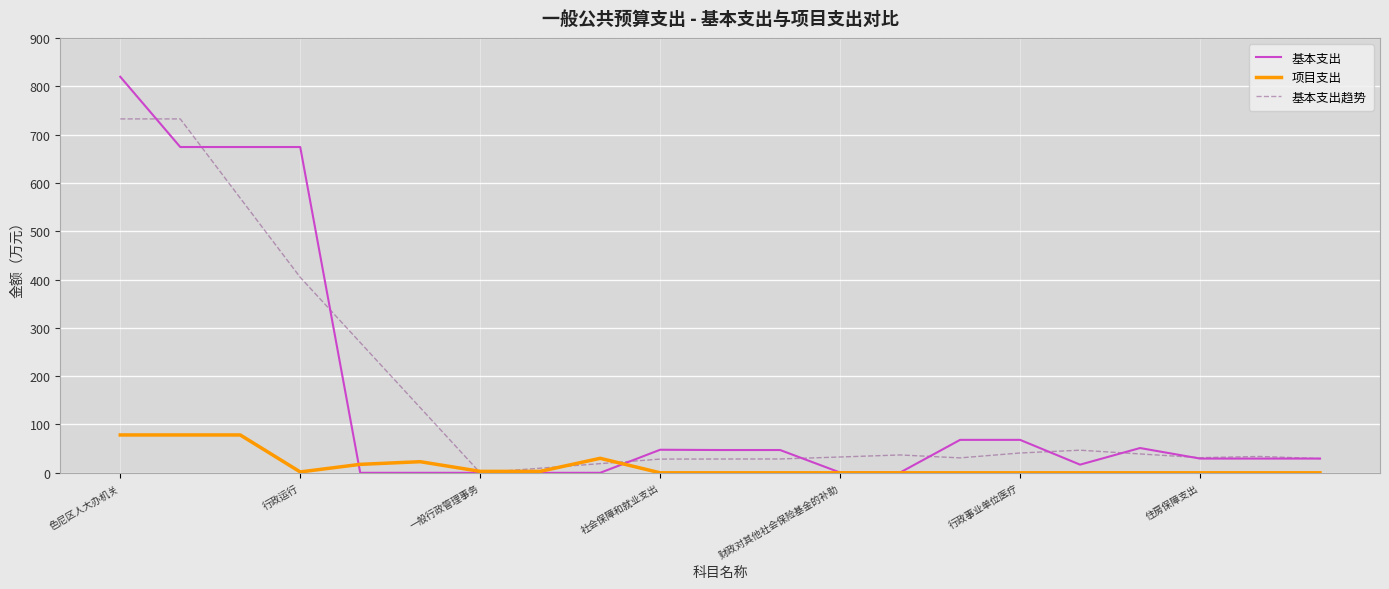

Which series has the widest spread of values?

基本支出